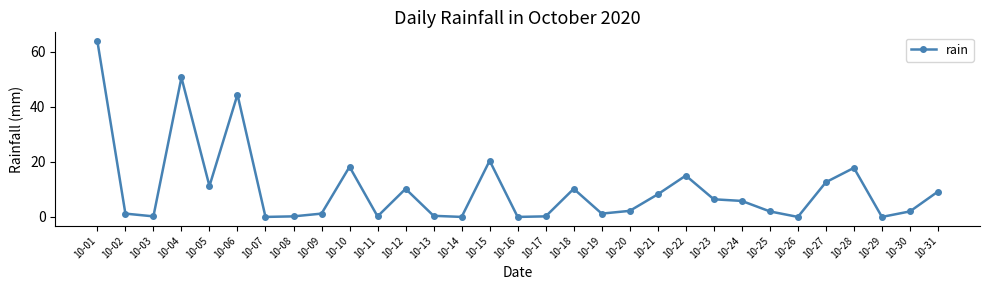

Which has a higher value, 10-13 or 10-27?

10-27